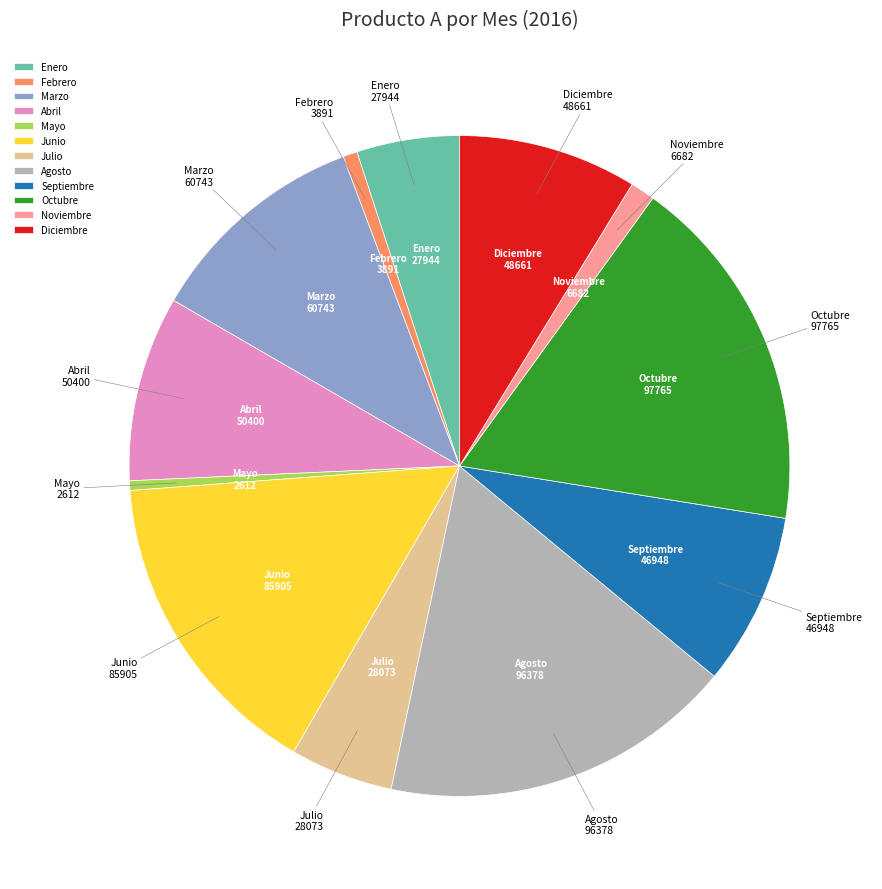

Approximately how many times larger is the value at Junio compared to Julio?

3.1